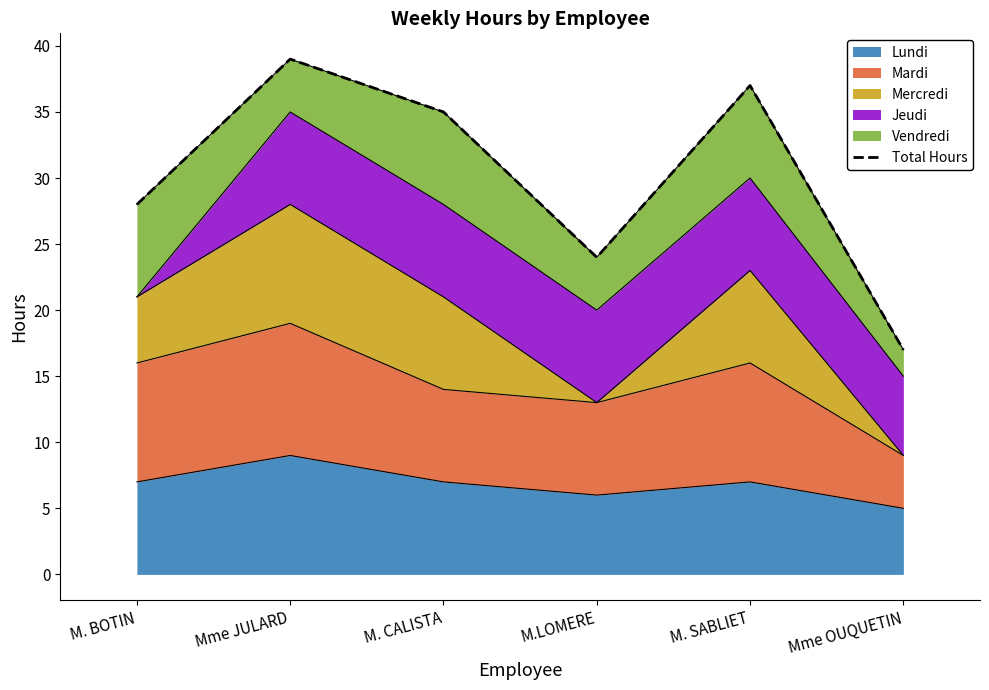

Count the number of categories in the chart.

6